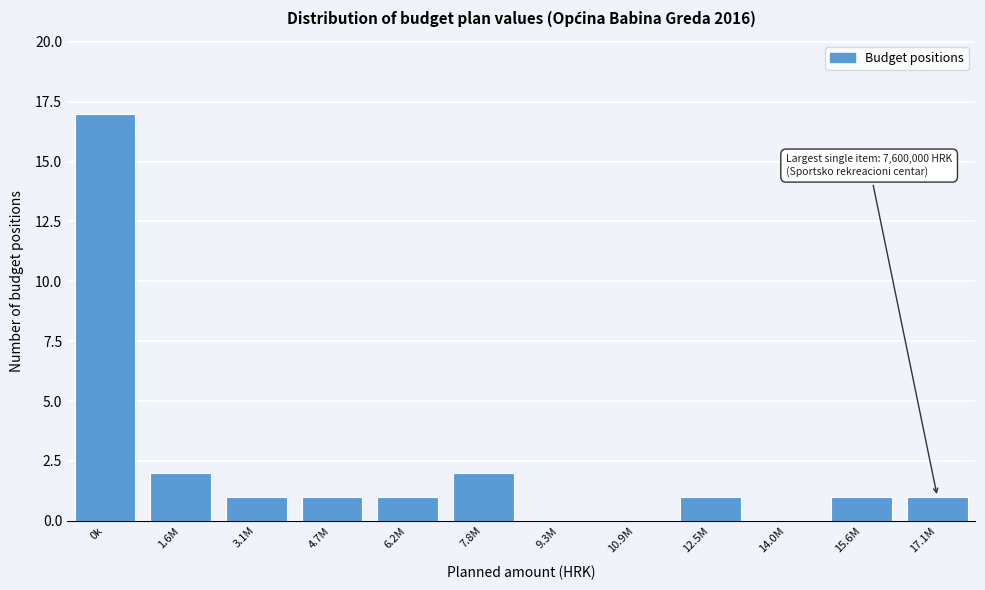

Reading left to right, what are all the values shown in this chart?

0k=17	1.6M=2	3.1M=1	4.7M=1	6.2M=1	7.8M=2	9.3M=0	10.9M=0	12.5M=1	14.0M=0	15.6M=1	17.1M=1